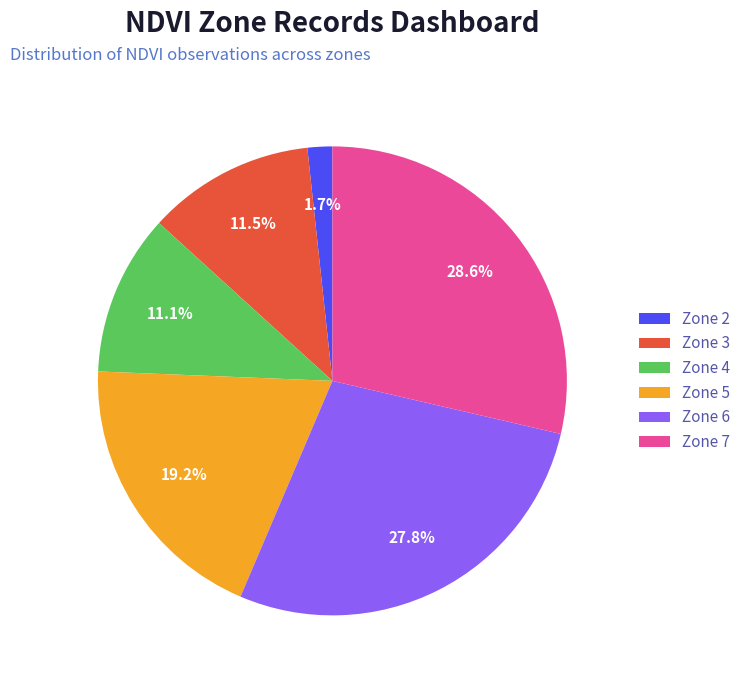

Is there a majority slice in this chart?

No